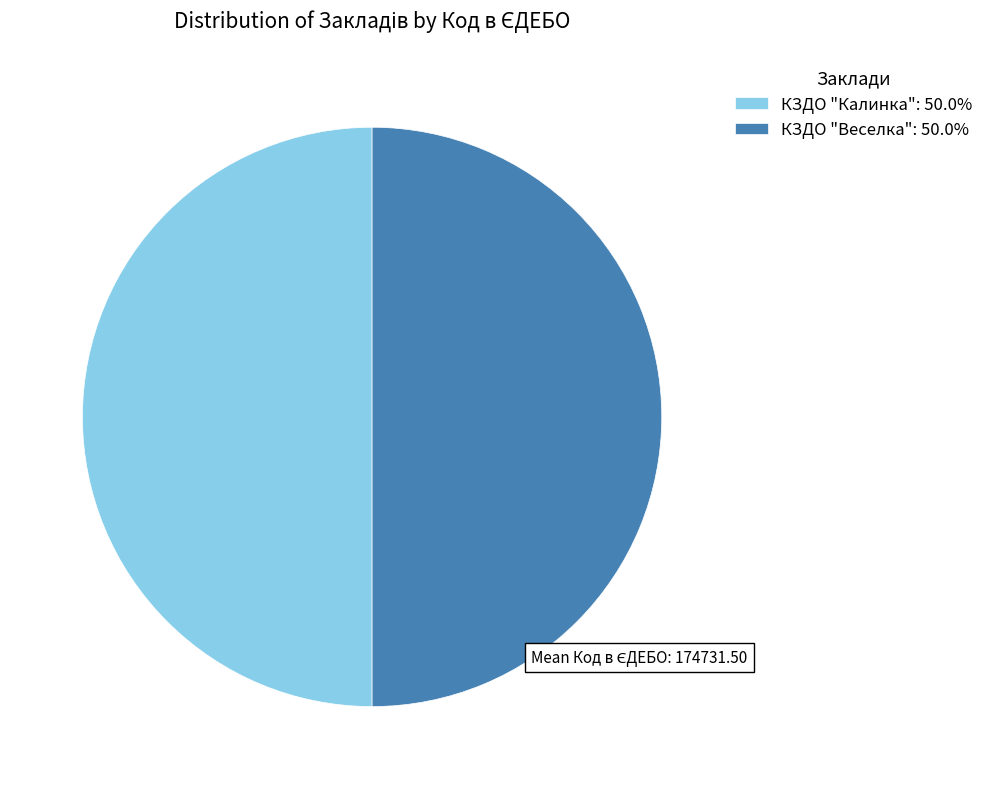

Combined, do КЗДО "Веселка": 50.0% and КЗДО "Калинка": 50.0% account for over 50%?

Yes